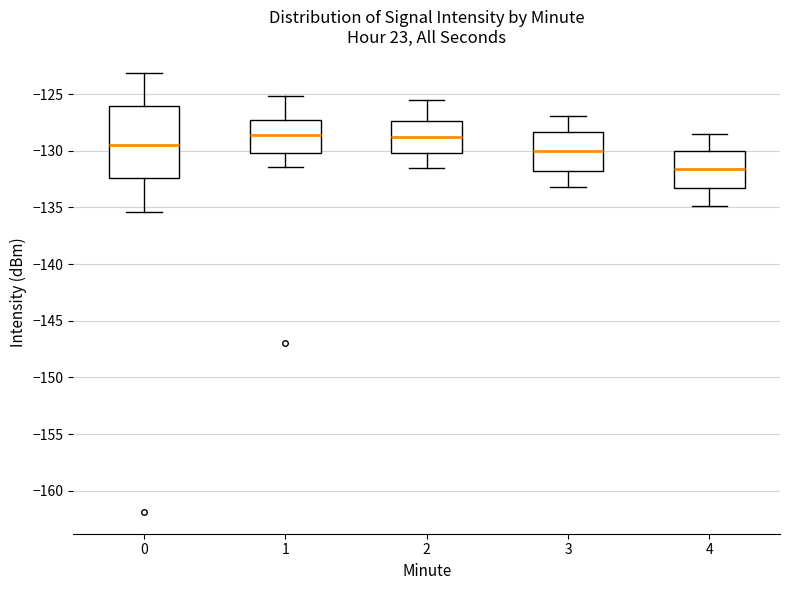

Reading left to right, transcribe this box plot: for each box, give where its median line is, the range the box spans, and where its two whiskers end, as read against the y-axis. The values are not printed on the chart, so give them approximately, as read against the axis.

0: median -129.5, box -132.5 to -126.0, whiskers -135.5 to -123.0
1: median -128.5, box -130.0 to -127.5, whiskers -131.5 to -125.0
2: median -129.0, box -130.0 to -127.5, whiskers -131.5 to -125.5
3: median -130.0, box -131.5 to -128.5, whiskers -133.0 to -127.0
4: median -131.5, box -133.0 to -130.0, whiskers -135.0 to -128.5